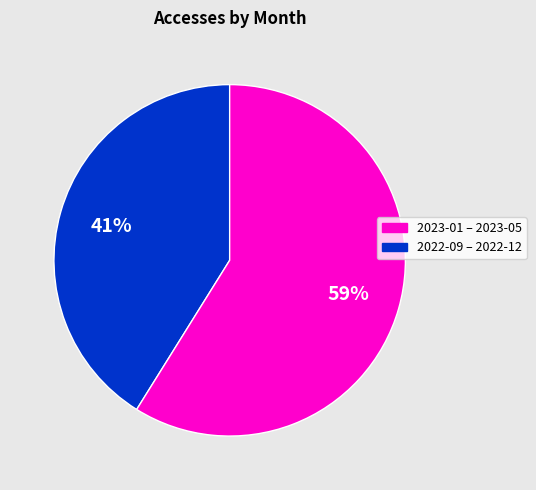

Is there a majority slice in this chart?

Yes